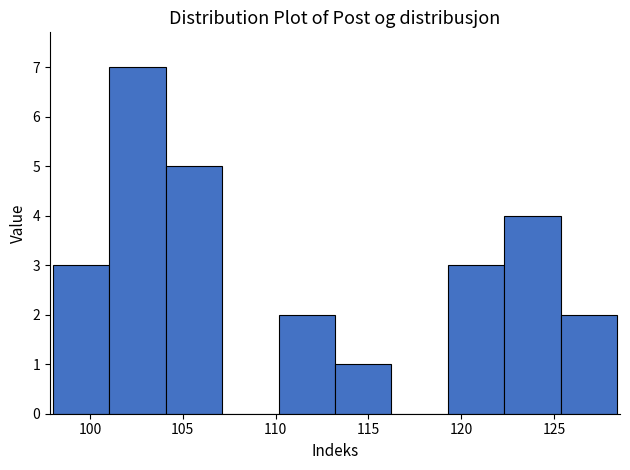

Reading left to right, list every bar in this chart as the range it spans on the x-axis followed by its height. Neither the bar edges nor the heights are printed on the chart, so give them approximately, as read against the axes.

98.0 to 101.0: 3
101.0 to 104.0: 7
104.0 to 107.0: 5
107.0 to 110.0: 0
110.0 to 113.0: 2
113.0 to 116.0: 1
116.0 to 119.5: 0
119.5 to 122.5: 3
122.5 to 125.5: 4
125.5 to 128.5: 2